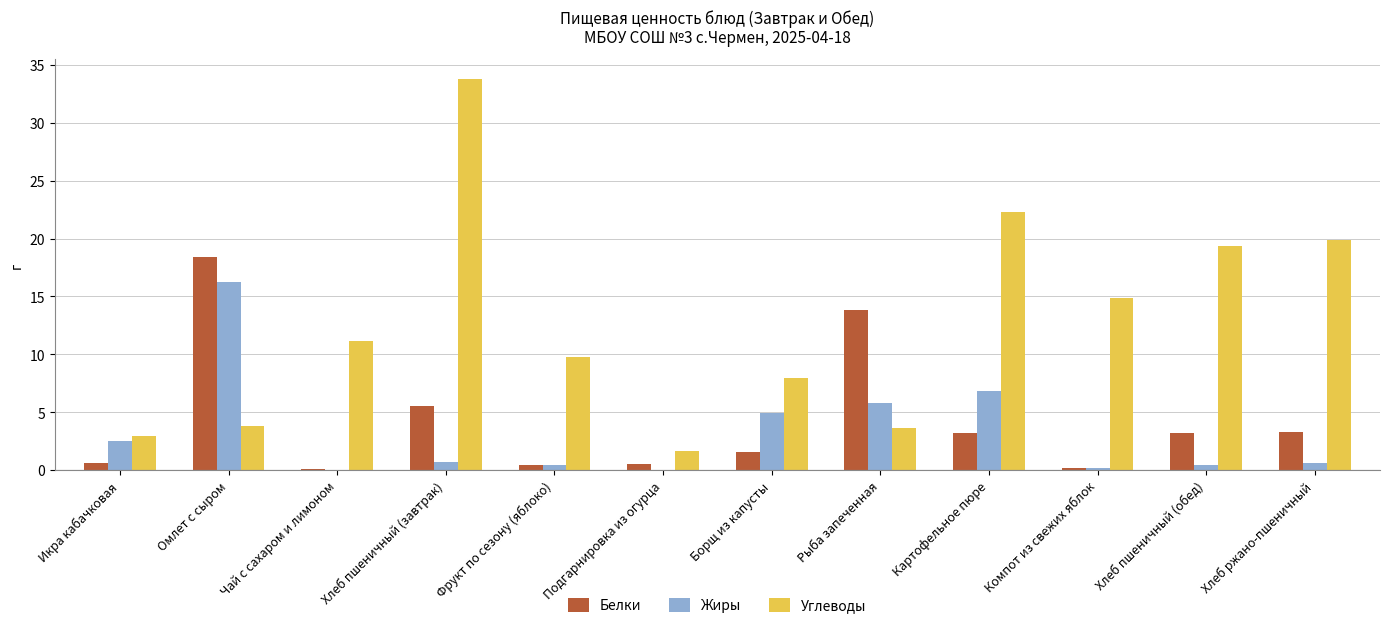

What is the sum of all Белки values?

50.7